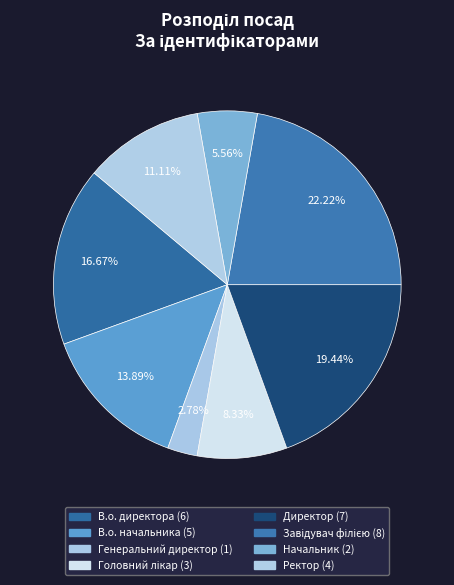

Which slice is the largest?

Завідувач філією